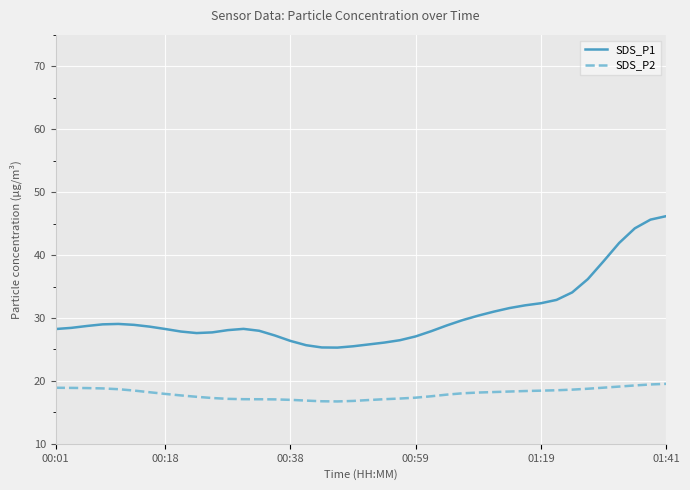

What is the difference between the maximum and minimum values in the SDS_P2 series?

2.8